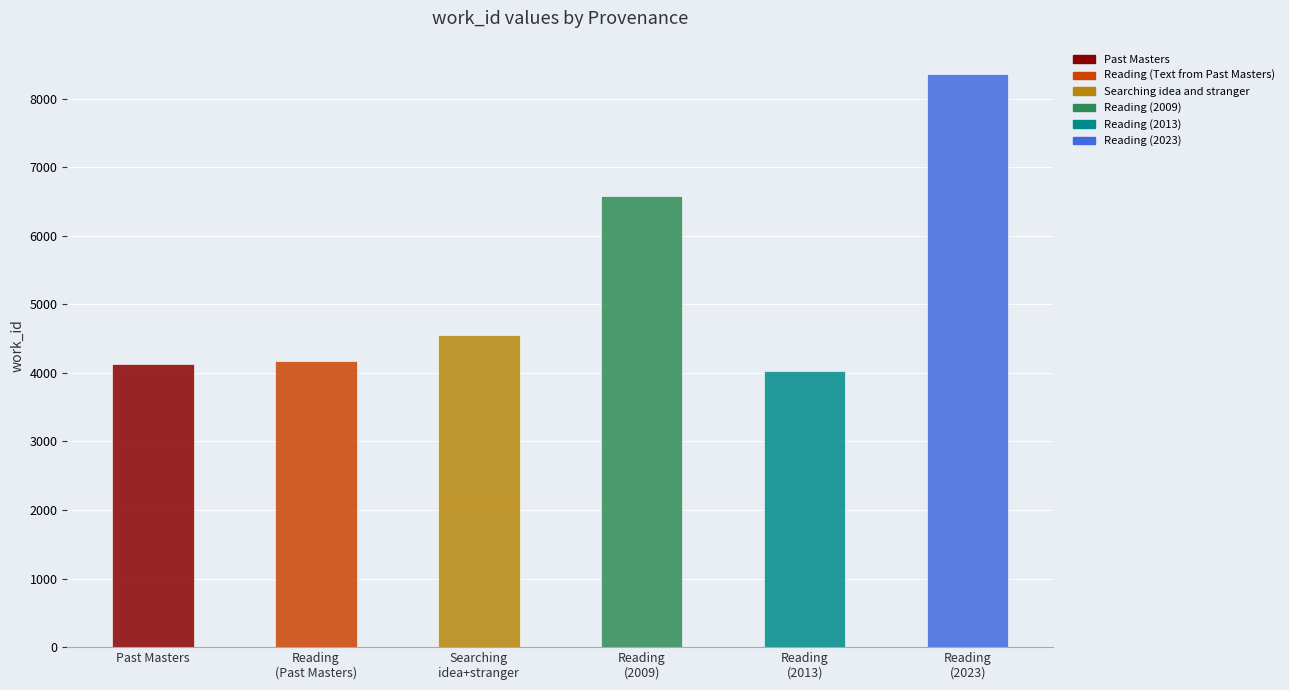

What position from the right is Reading (2023)?

1